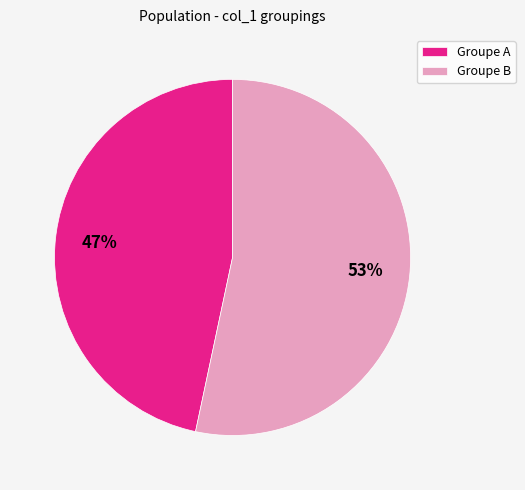

To the nearest percent, what portion does Groupe B represent?

53%